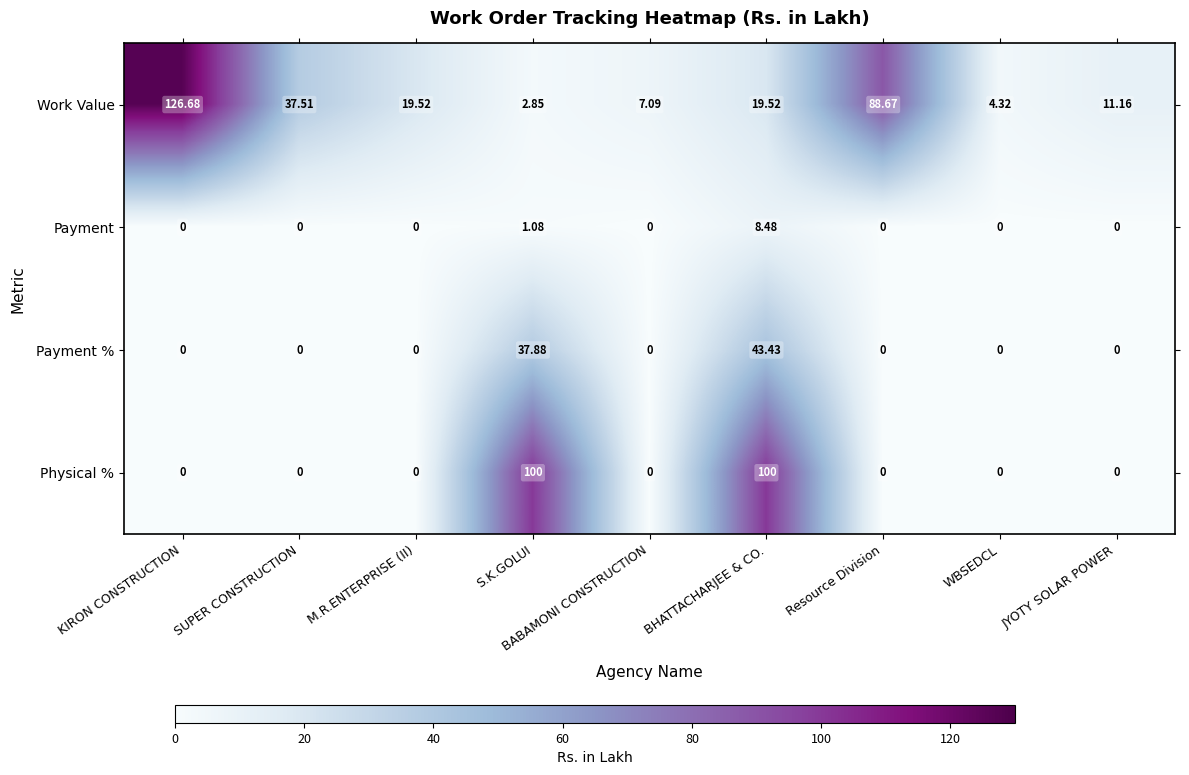

Rank the series by their average value, from lowest to highest.

Payment, Payment %, Physical %, Work Value